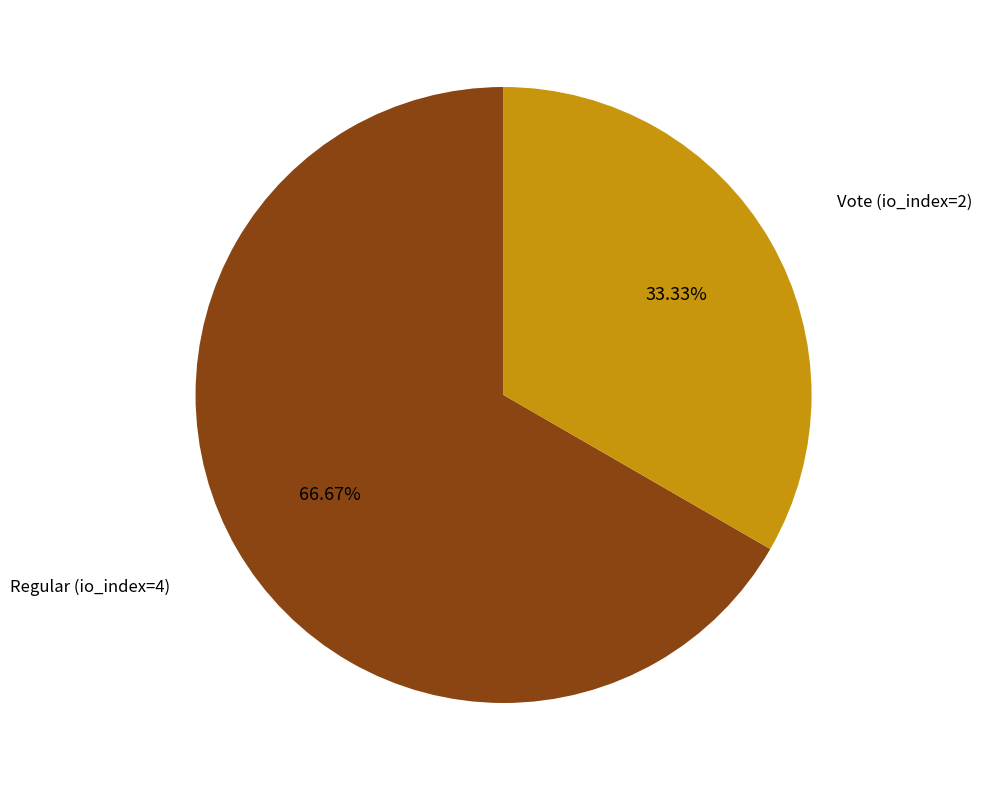

Is there a majority slice in this chart?

Yes